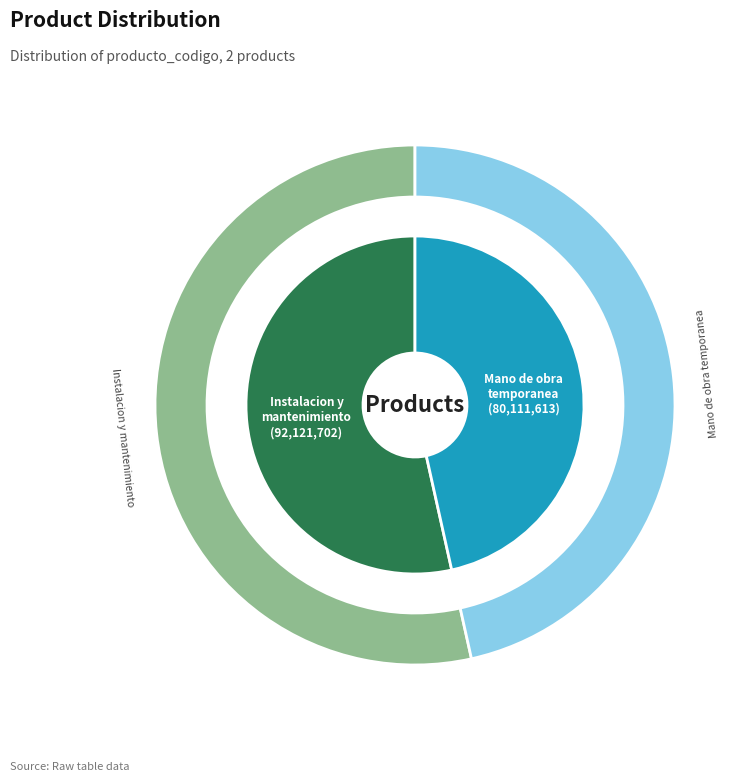

True or false: Mano de obra temporanea accounts for 60% of the total.

False